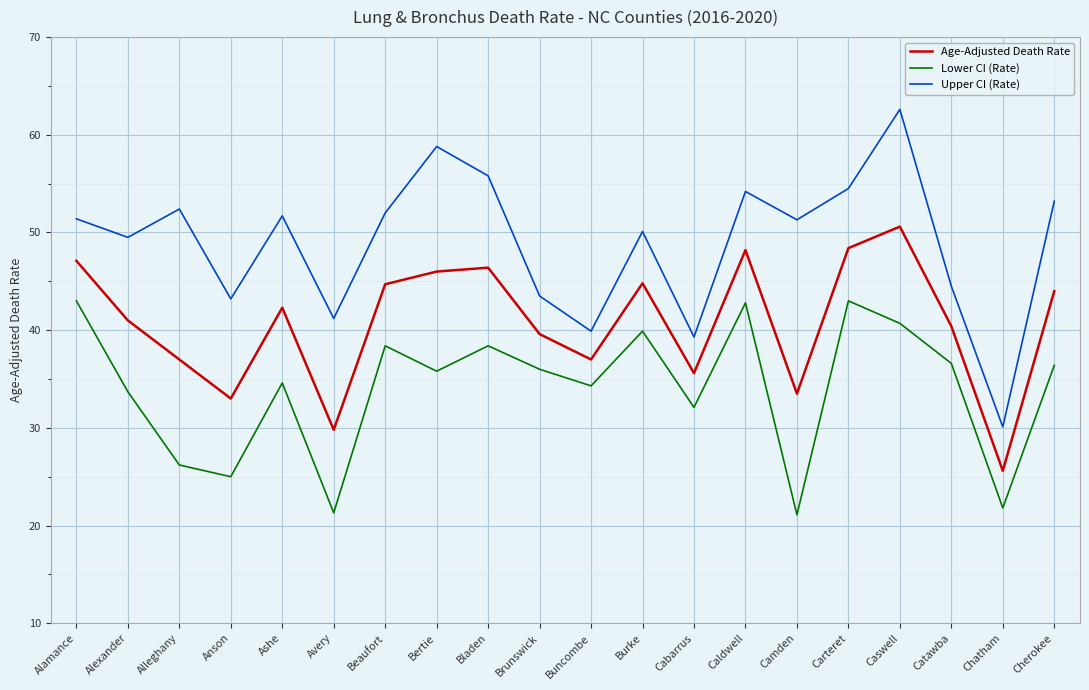

Rank the series by their average value, from lowest to highest.

Lower CI (Rate), Age-Adjusted Death Rate, Upper CI (Rate)